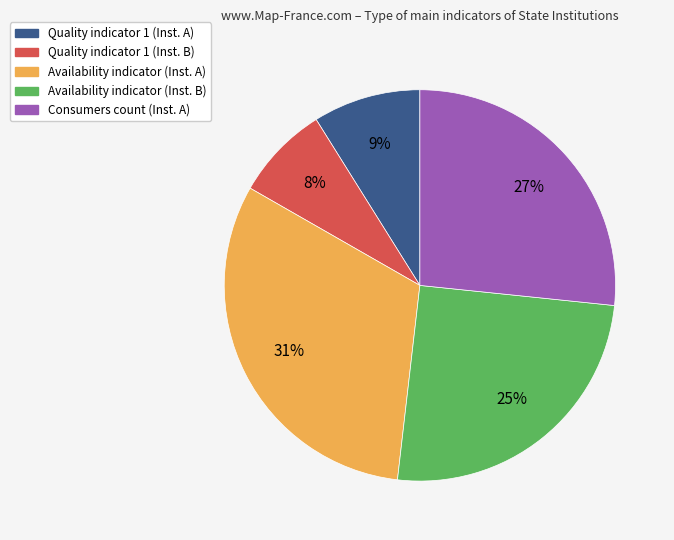

Does any single category account for the majority?

No